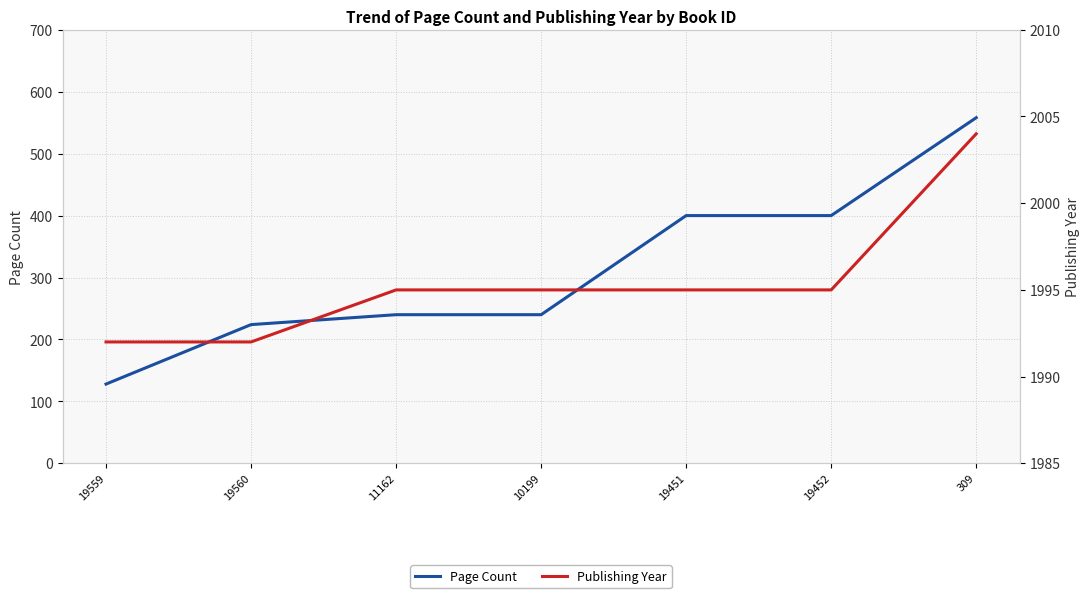

Rank the categories by Publishing Year value from highest to lowest.

309, 11162, 10199, 19451, 19452, 19559, 19560